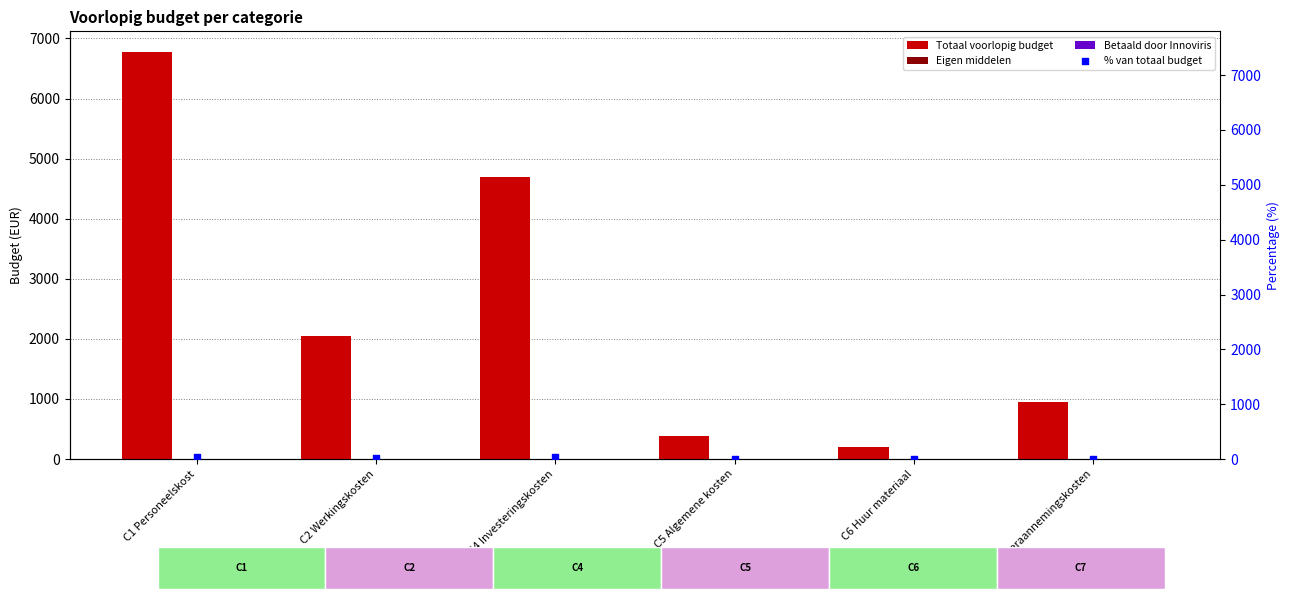

Which series reaches the maximum Y coordinate?

Totaal voorlopig budget